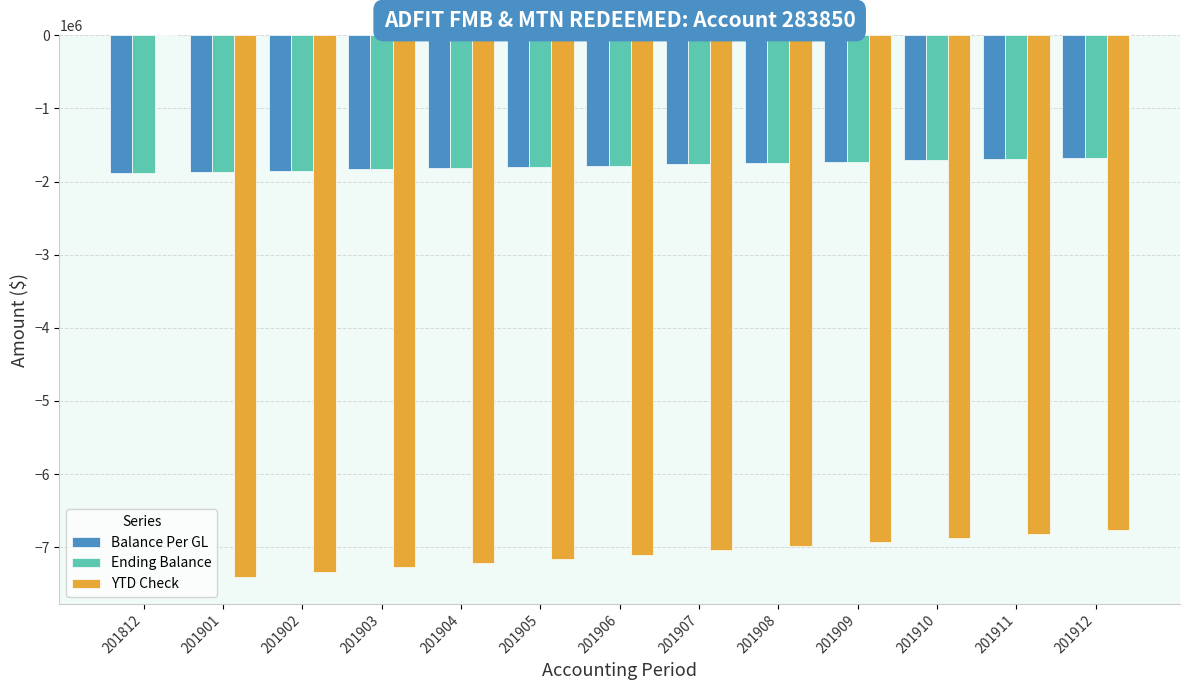

What are all the series names shown in the legend?

Balance Per GL, Ending Balance, YTD Check